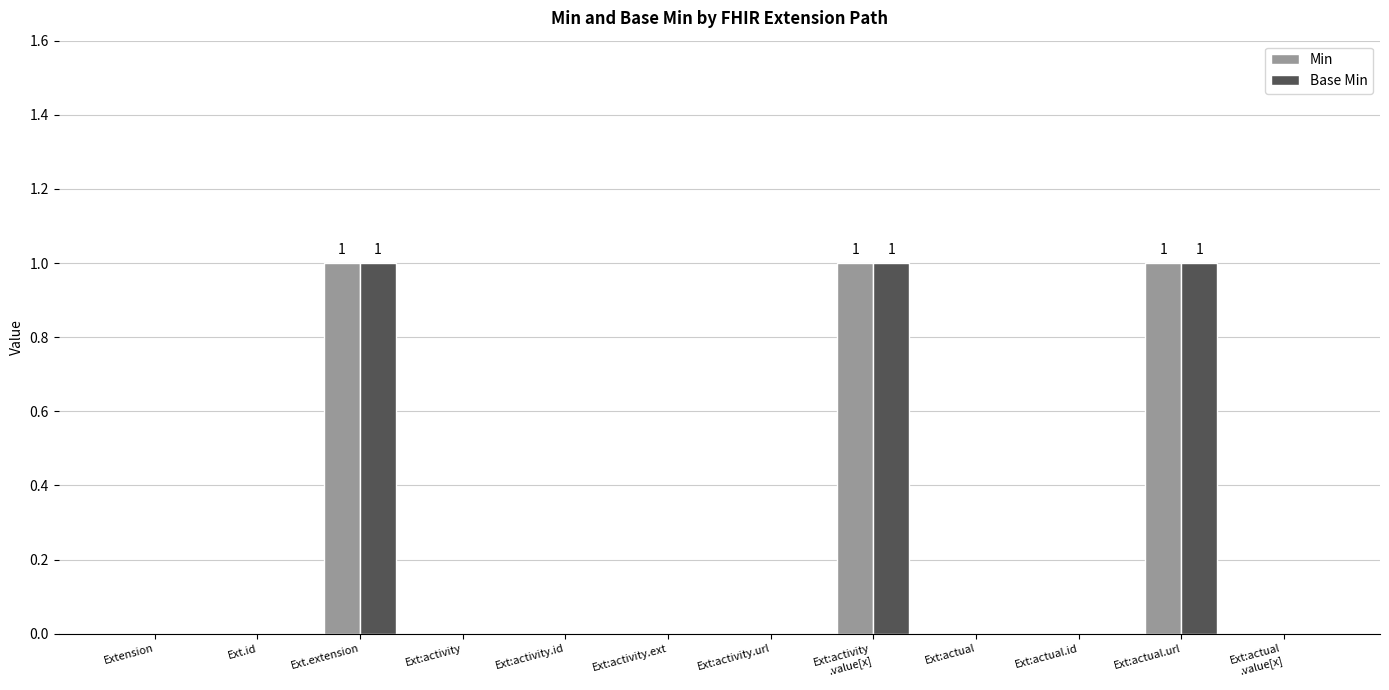

The value of Min at Extension is -1. True or false?

False